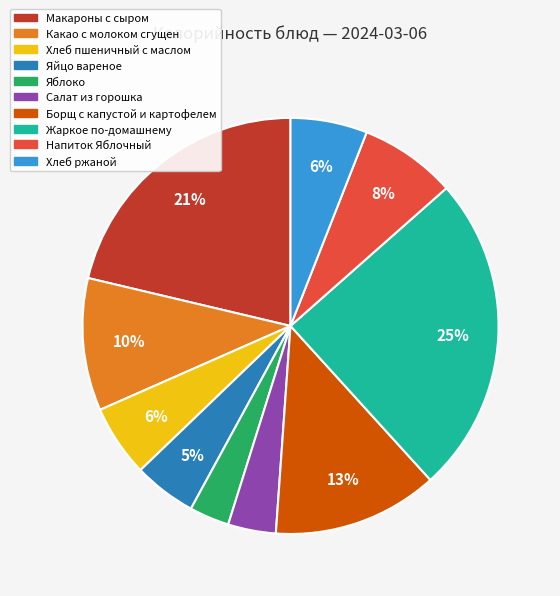

To the nearest percent, what is the difference between the Борщ с капустой и картофелем and Хлеб ржаной slice percentages?

7%